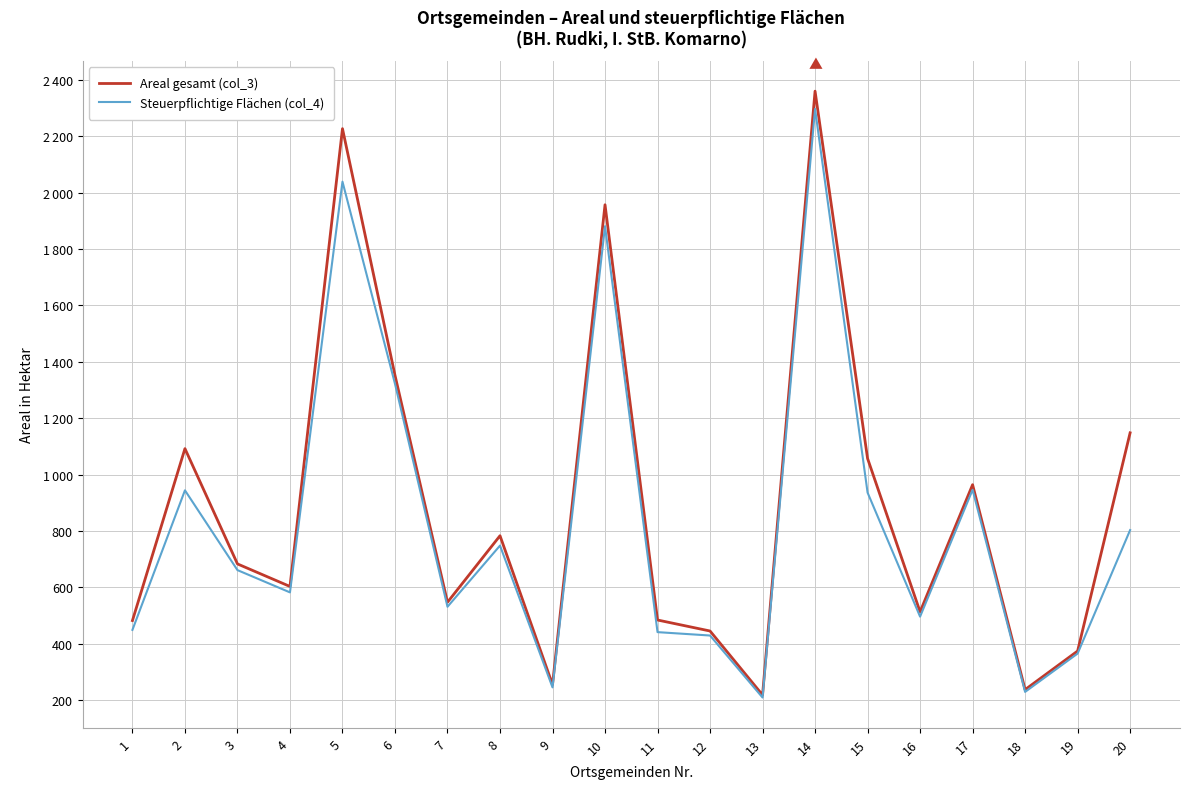

What are all the series names shown in the legend?

Areal gesamt (col_3), Steuerpflichtige Flächen (col_4)